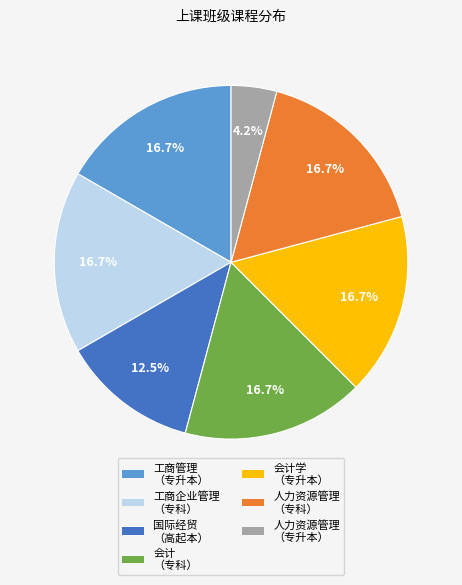

Is there any slice that represents more than half of the pie?

No